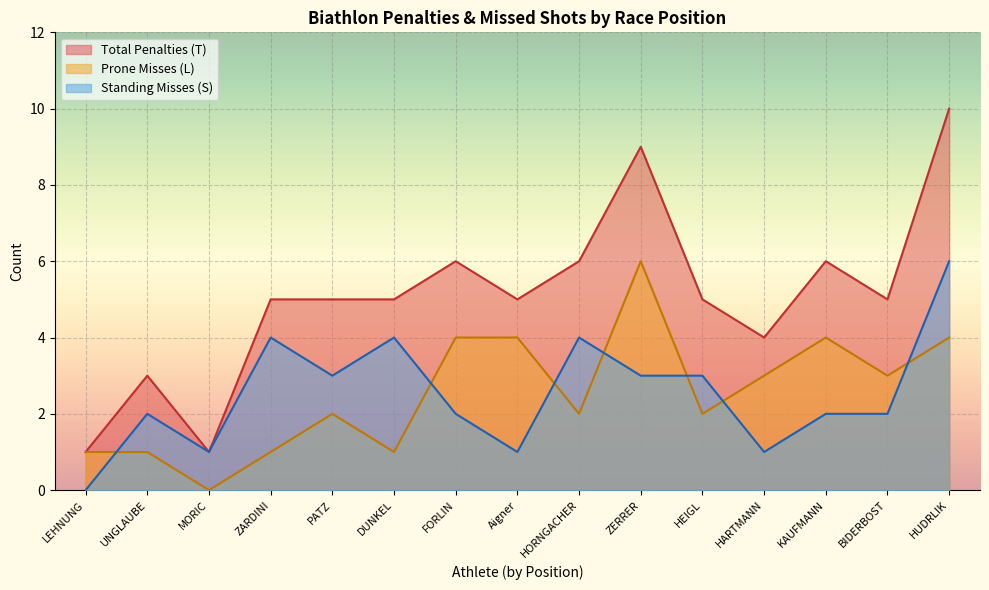

What value does the Total Penalties (T) series have at 3-MORIC?

1